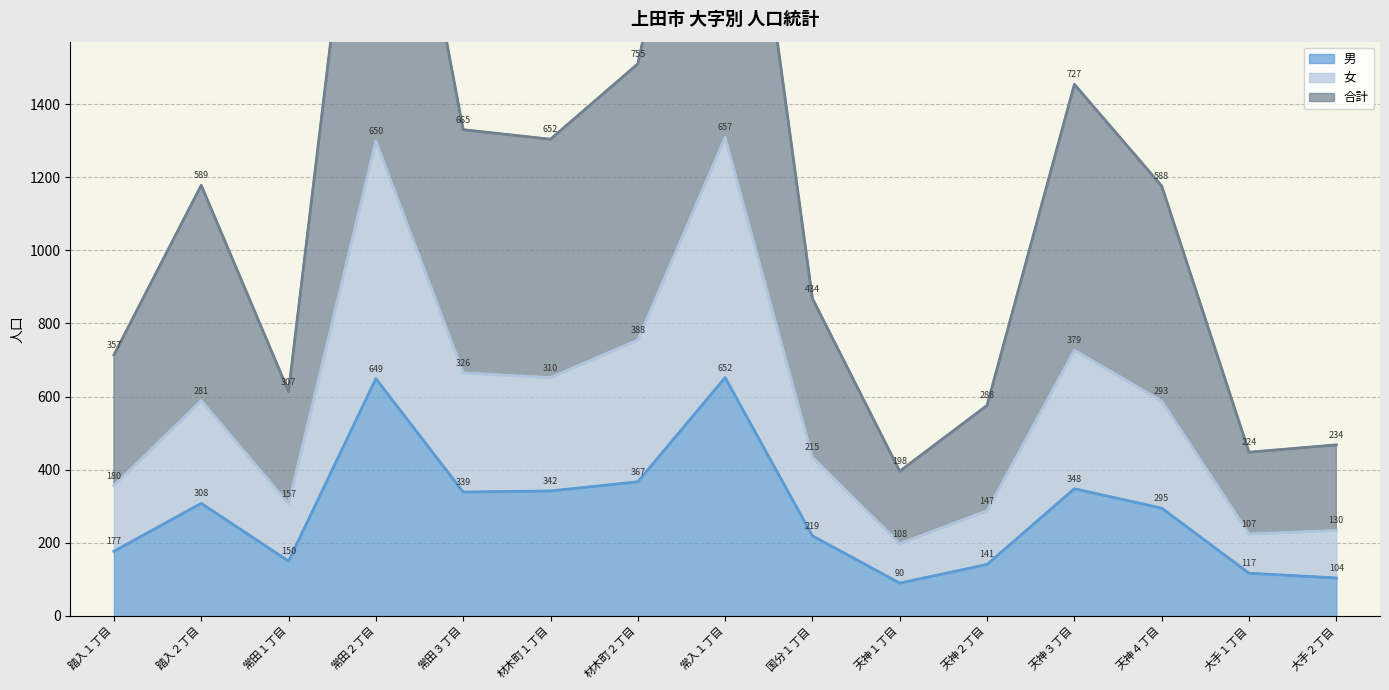

Between 常入１丁目 and 天神３丁目, which series saw the biggest shift?

合計